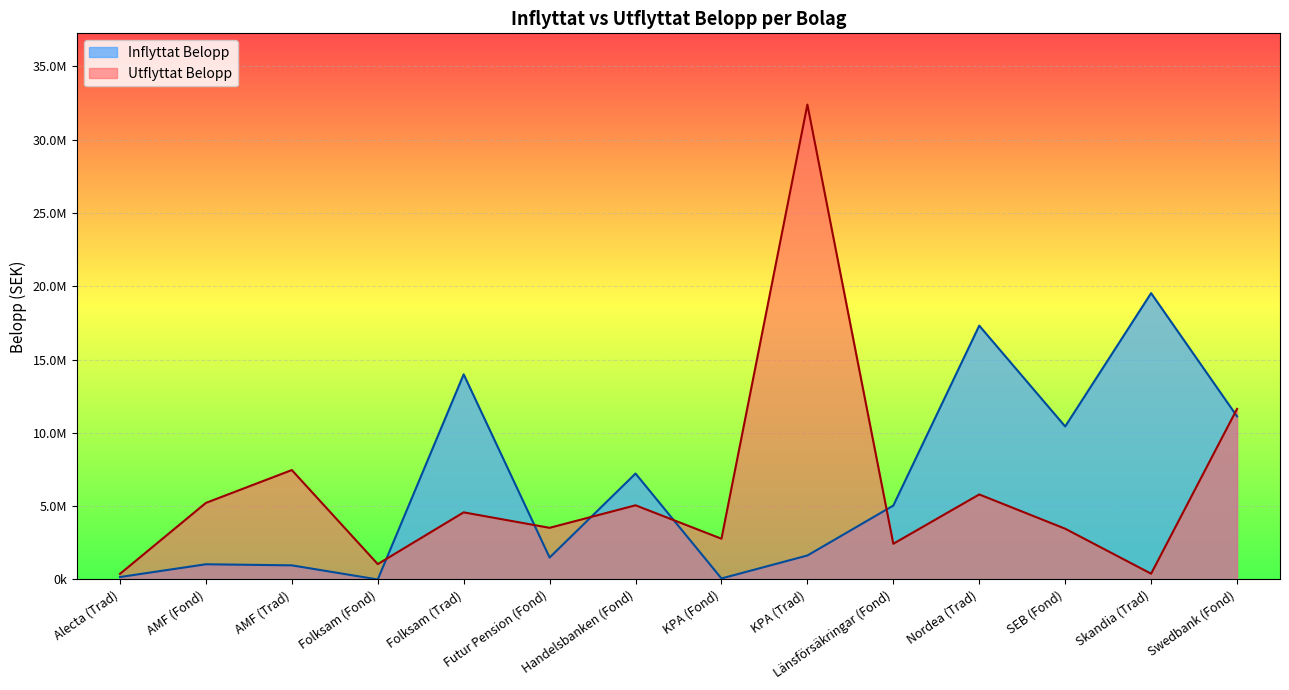

At which category does Inflyttat Belopp reach its first local peak?

AMF (Fond)